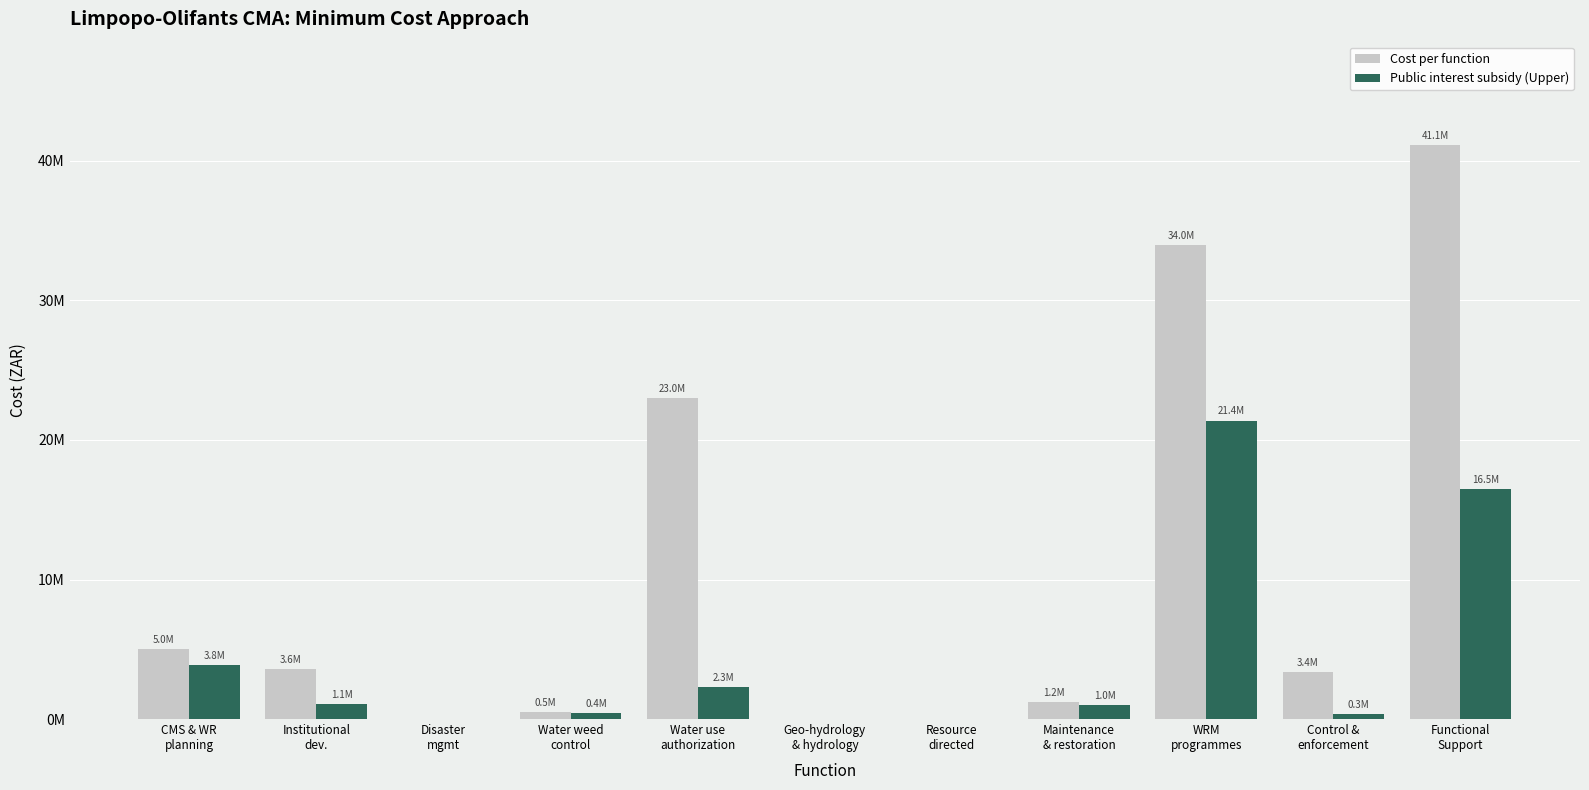

Reading left to right, extract all data points from this chart.

Cost per function: CMS & WR
planning=4985529.0	Institutional
dev.=3607098.1	Disaster
mgmt=0.0	Water weed
control=500000.0	Water use
authorization=23007240.5	Geo-hydrology
& hydrology=0.0	Resource
directed=0.0	Maintenance
& restoration=1219575.5	WRM
programmes=33951202.9	Control &
enforcement=3370753.2	Functional
Support=41143055.0
Public interest subsidy (Upper): CMS & WR
planning=3838857.4	Institutional
dev.=1082129.4	Disaster
mgmt=0.0	Water weed
control=400000.0	Water use
authorization=2300724.1	Geo-hydrology
& hydrology=0.0	Resource
directed=0.0	Maintenance
& restoration=975660.4	WRM
programmes=21389257.8	Control &
enforcement=337075.3	Functional
Support=16457222.0